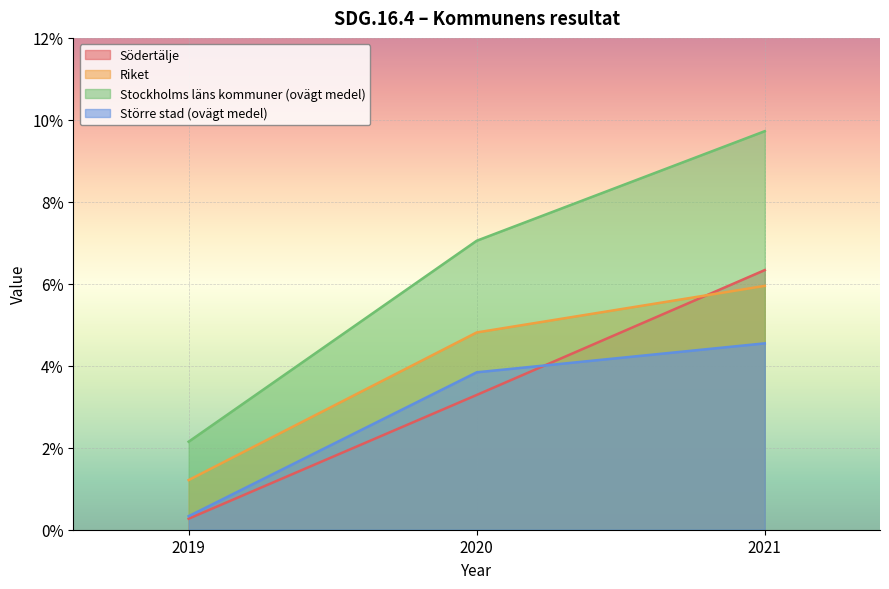

Rank the series by their maximum value, from lowest to highest.

Större stad (ovägt medel), Riket, Södertälje, Stockholms läns kommuner (ovägt medel)